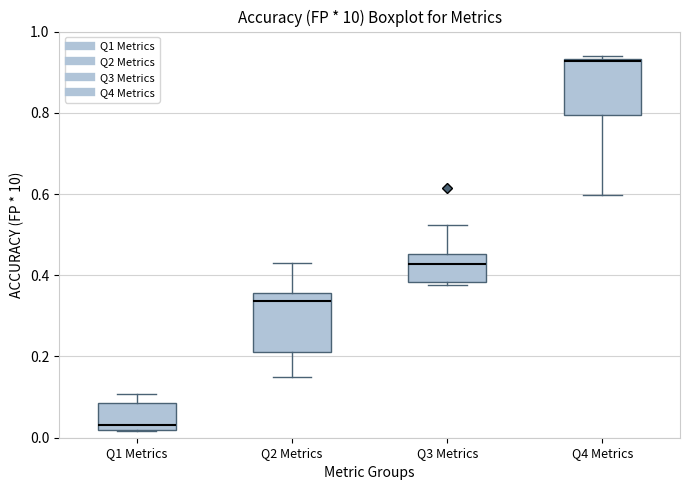

Reading left to right, transcribe this box plot: for each box, give where its median line is, the range the box spans, and where its two whiskers end, as read against the y-axis. The values are not printed on the chart, so give them approximately, as read against the axis.

Q1 Metrics: median 0.04, box 0.02 to 0.08, whiskers 0.02 to 0.10
Q2 Metrics: median 0.34, box 0.22 to 0.36, whiskers 0.16 to 0.42
Q3 Metrics: median 0.42, box 0.38 to 0.46, whiskers 0.38 (just below the box's lower edge) to 0.52
Q4 Metrics: median 0.92, box 0.80 to 0.94, whiskers 0.60 to 0.94 (just above the box's upper edge)